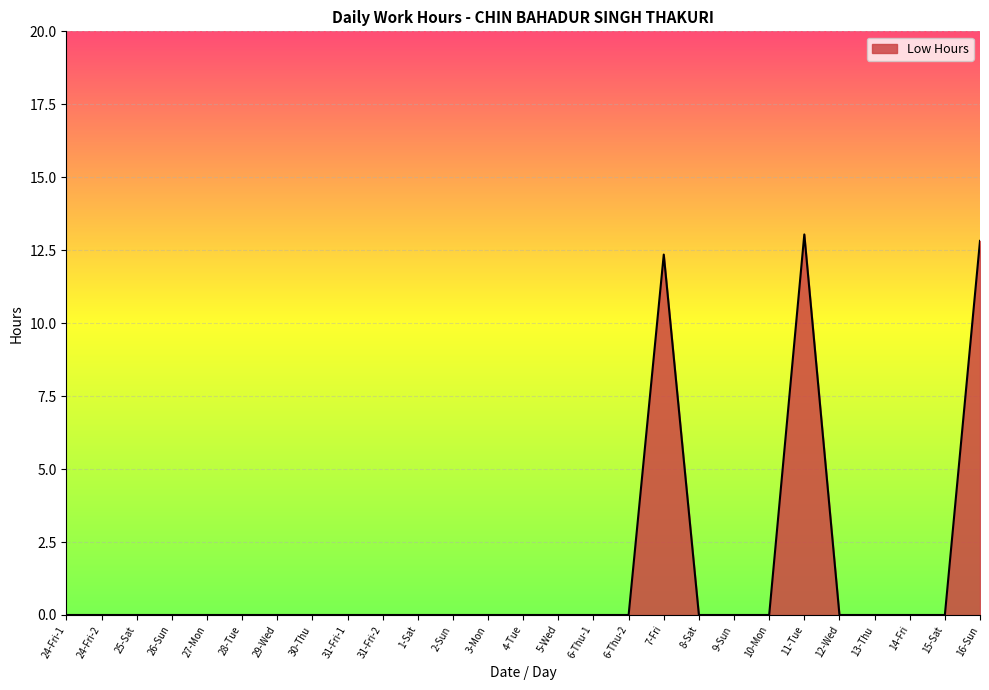

How many lines are shown in the chart?

1